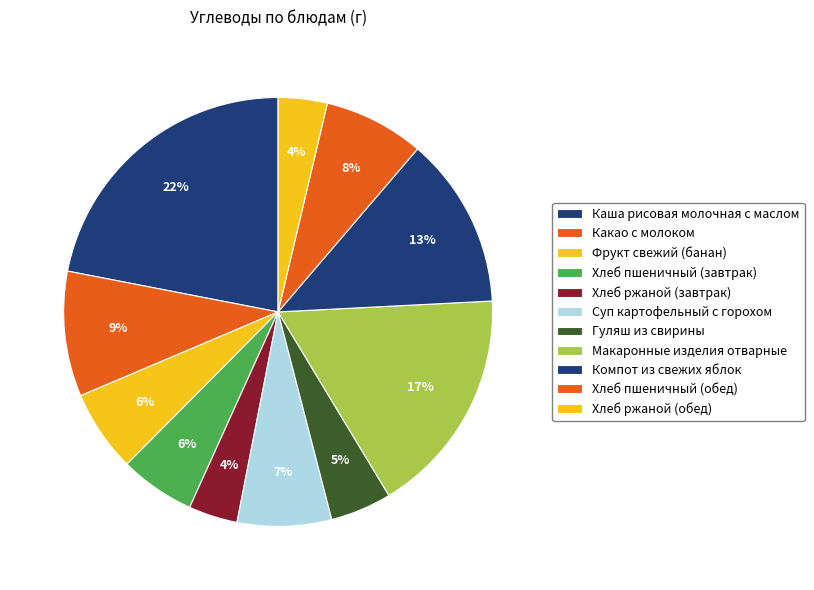

Which category has the biggest portion of the pie?

Каша рисовая молочная с маслом